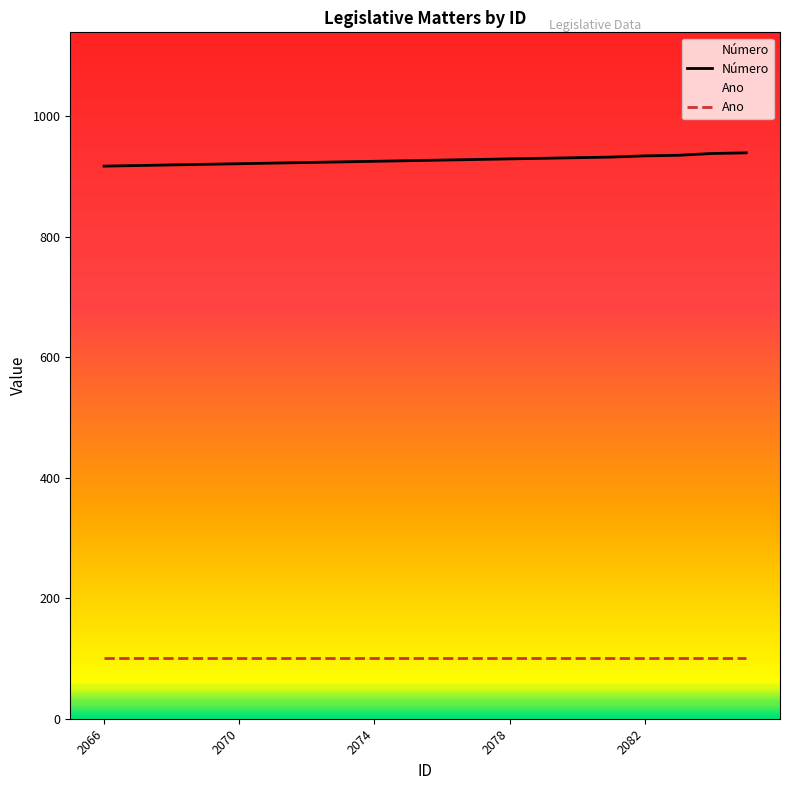

Rank the series by their average value, from lowest to highest.

Ano, Número